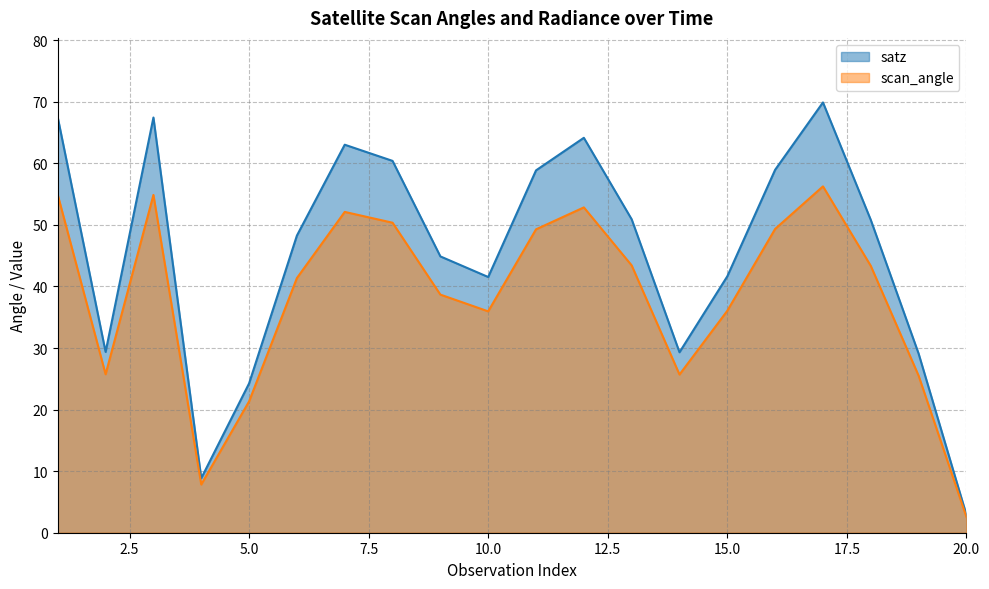

How many lines are shown in the chart?

2